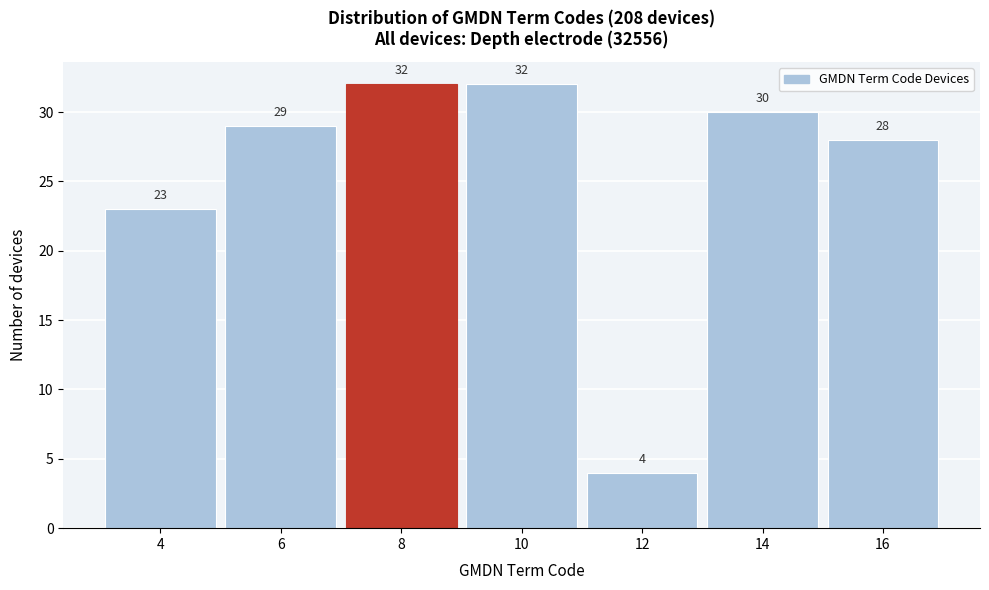

What is the height of the bar covering 11 to 13 on the x-axis?

4